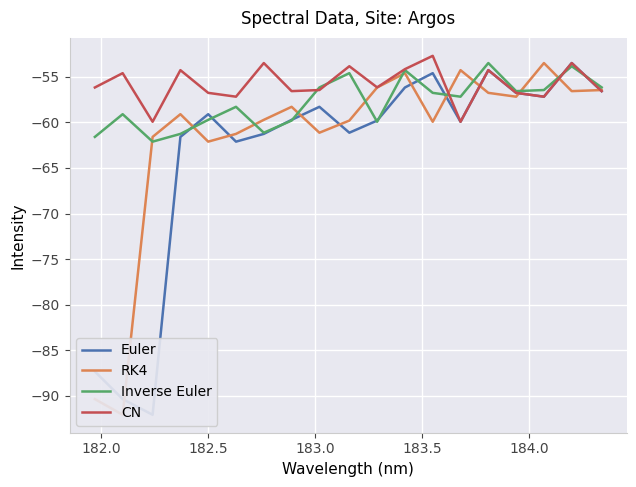

What is the difference between the maximum and minimum values in the CN series?

7.2